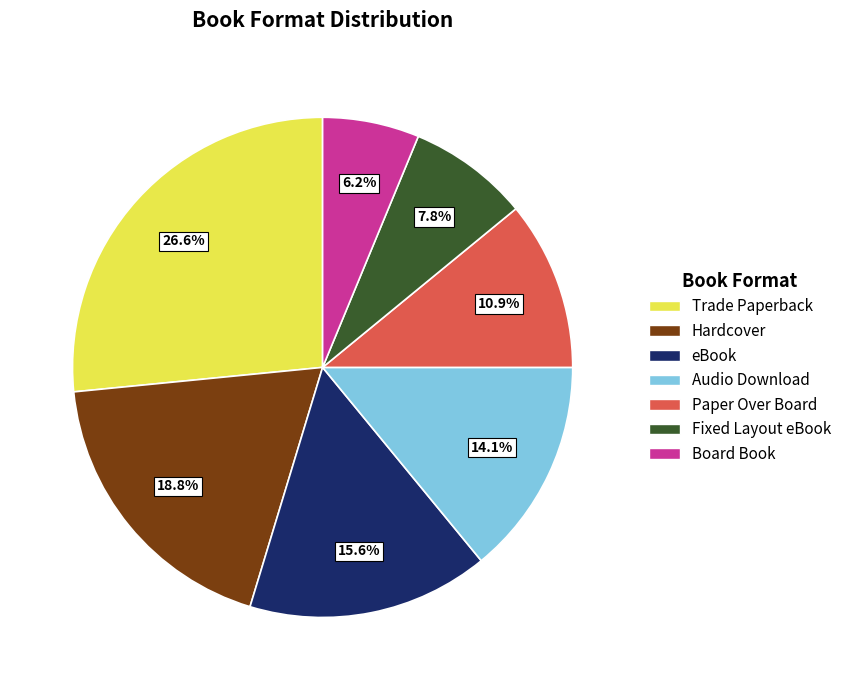

Does Hardcover represent more than half of the total?

No